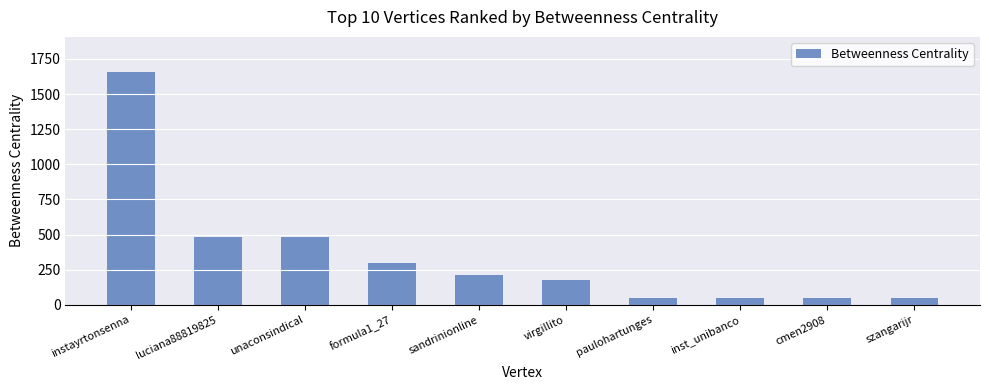

What is the difference between the second highest and minimum values?

434.2